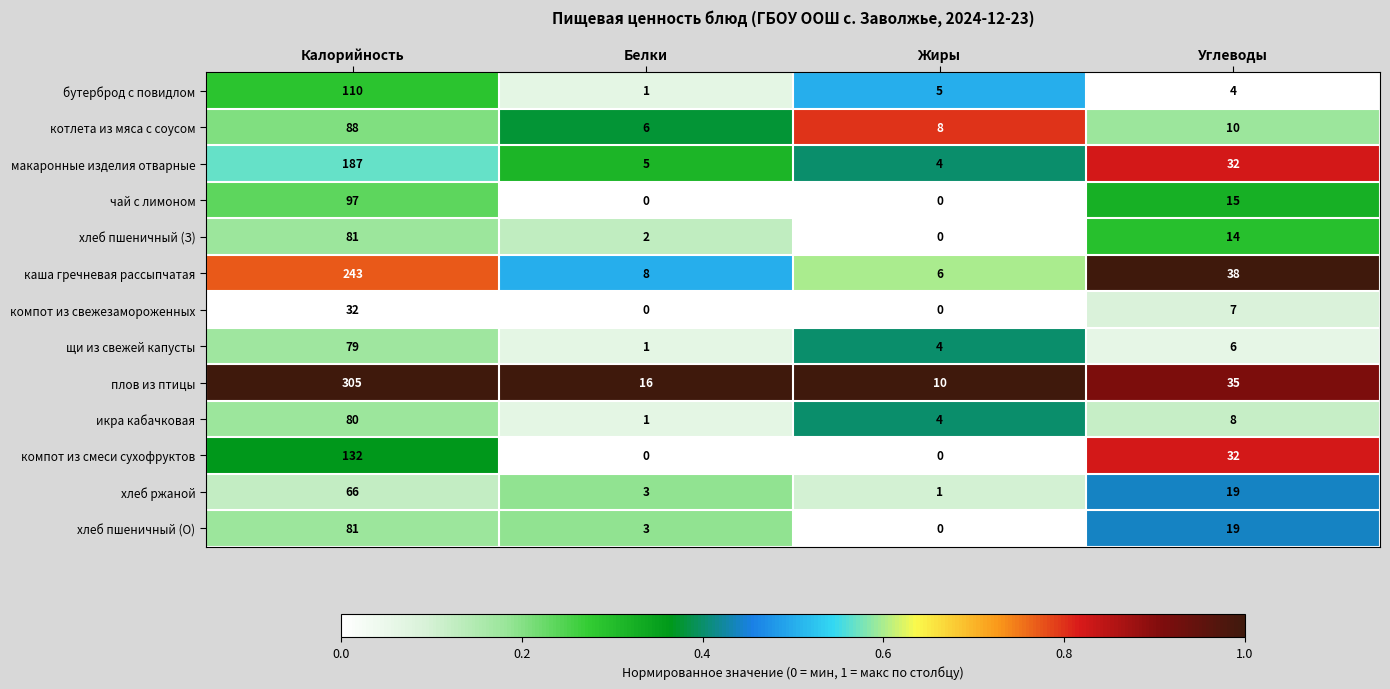

At which label does хлеб пшеничный (З) reach its minimum?

Жиры